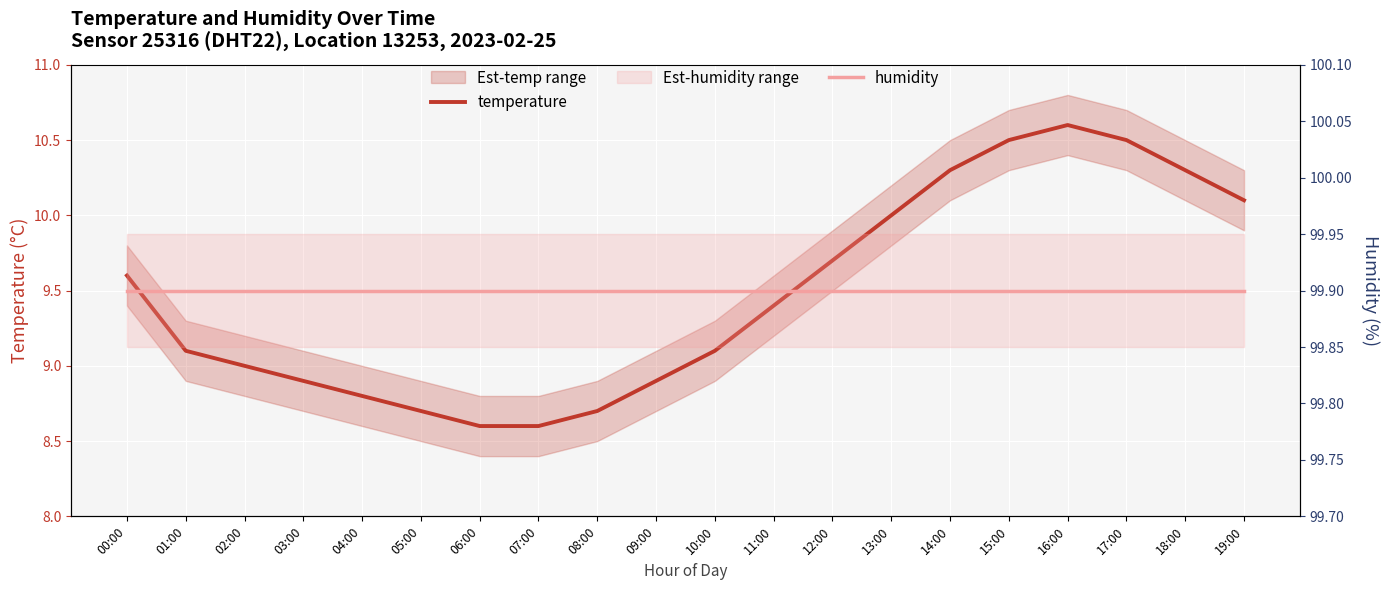

List the series in order of their peak value, highest first.

humidity, temperature